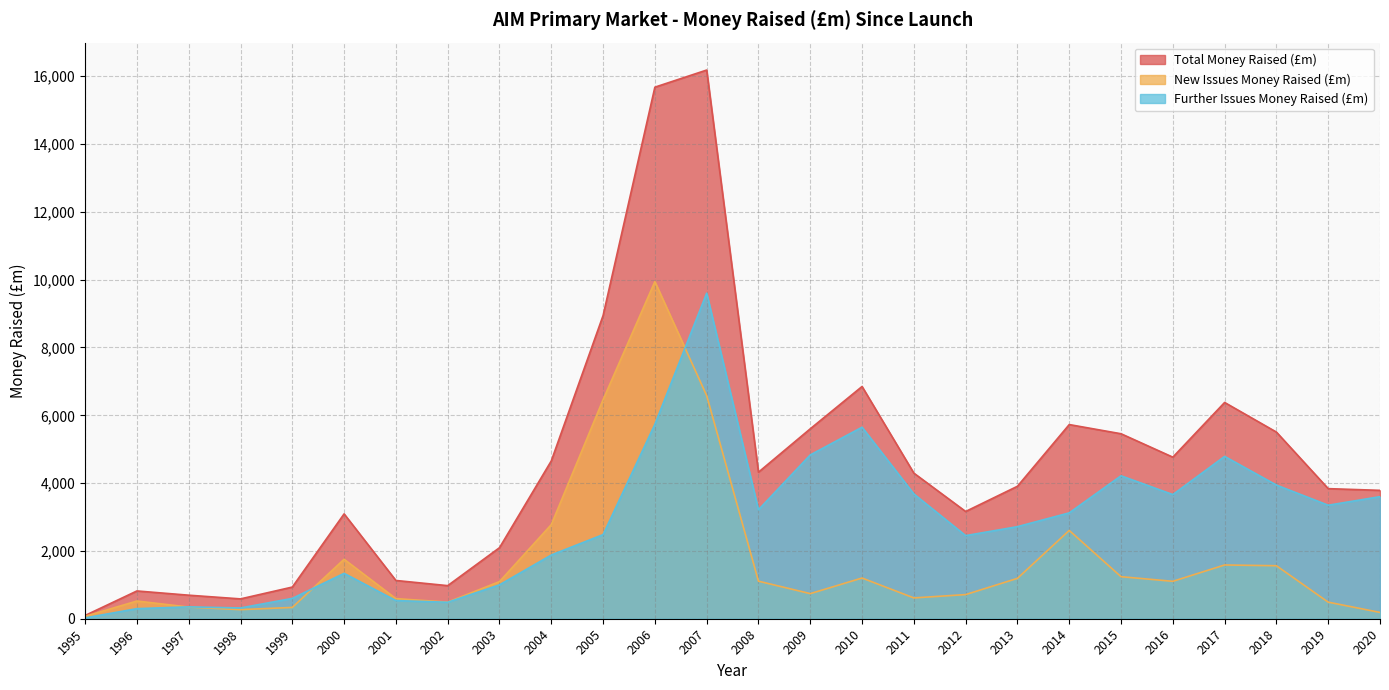

How many times do Further Issues Money Raised (£m) and New Issues Money Raised (£m) cross each other?

3